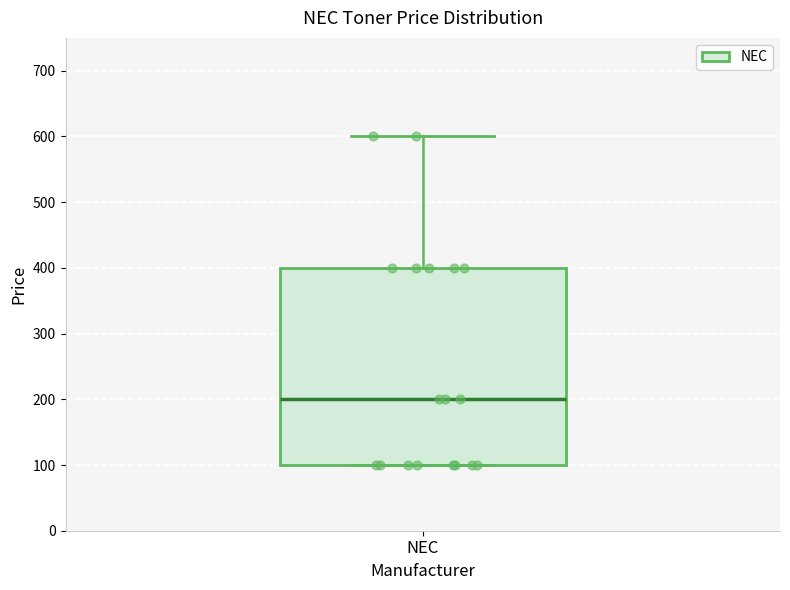

Read this box plot against the y-axis: the position of the median line, the range covered by the box, and the ends of both whiskers. The values are not printed on the chart, so give them approximately, as read against the axis.

median 200, box 100 to 400, whiskers 100 to 600